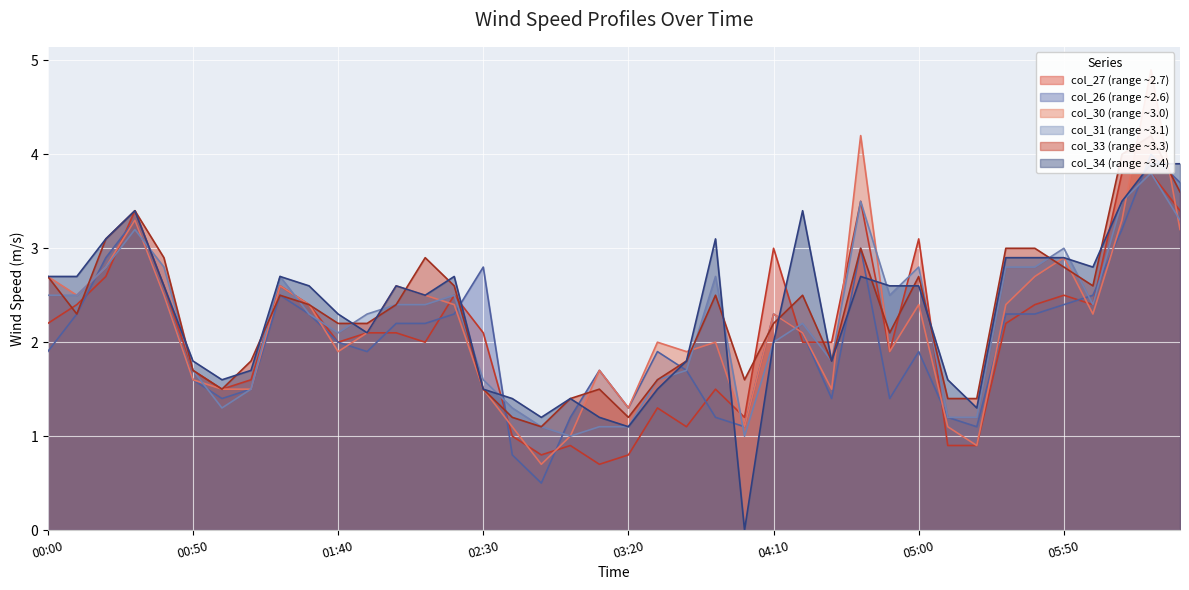

What is the highest value of the col_27 (range ~2.7) series?

3.8